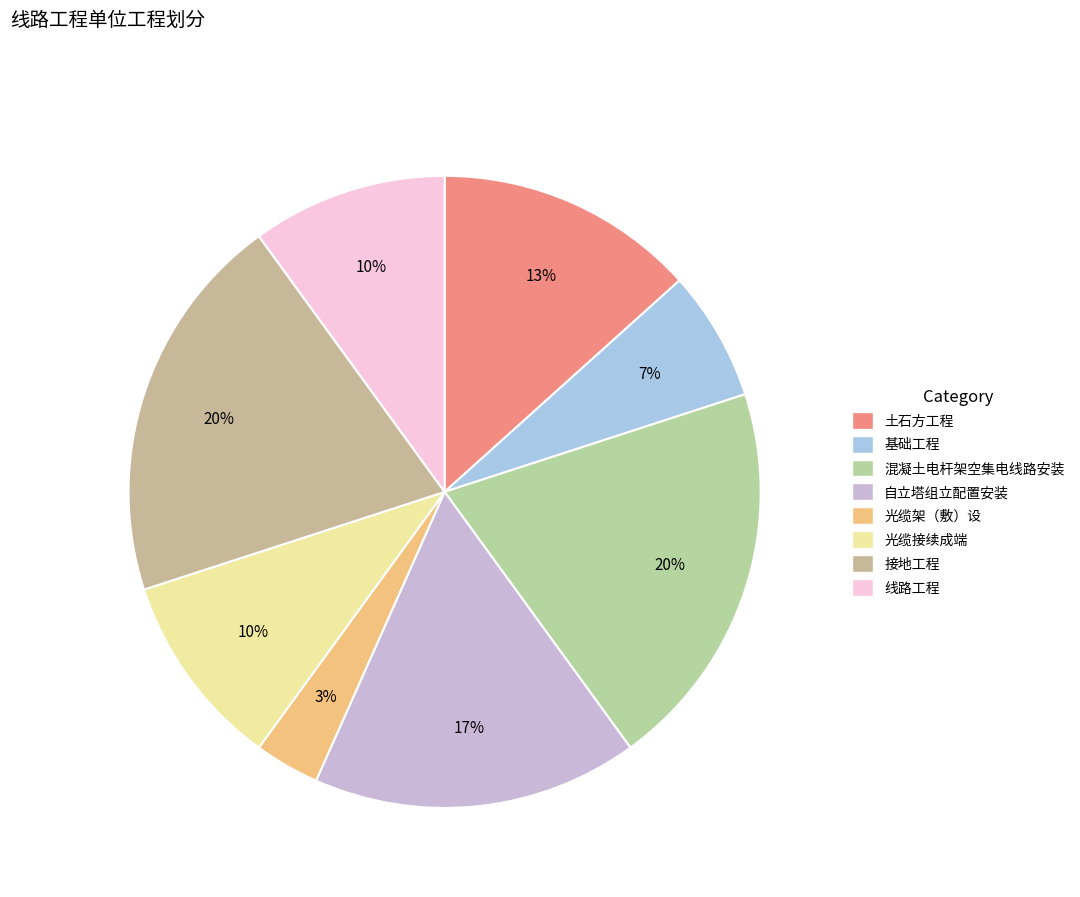

To the nearest percent, what is the combined percentage of 土石方工程 and 自立塔组立配置安装?

30%